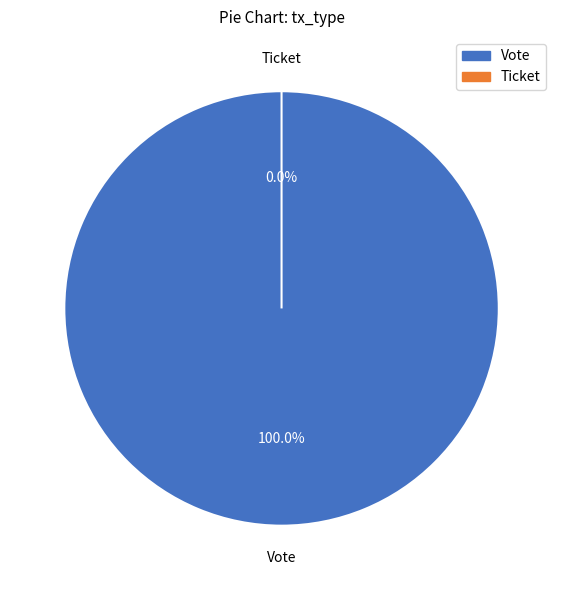

Between Vote and Ticket, which is larger?

Vote